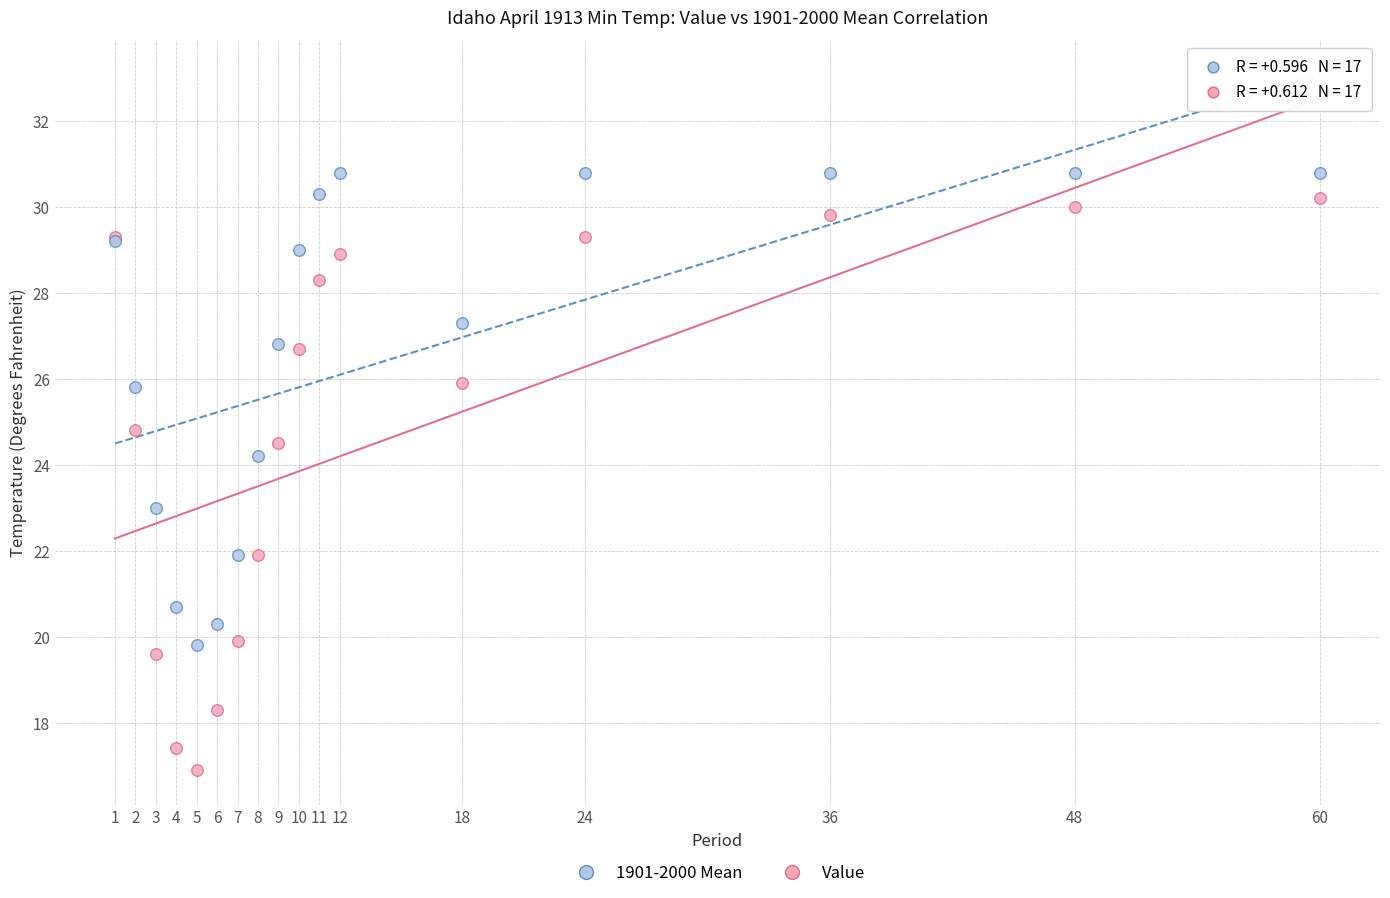

Which series contains the highest Y value?

1901-2000 Mean